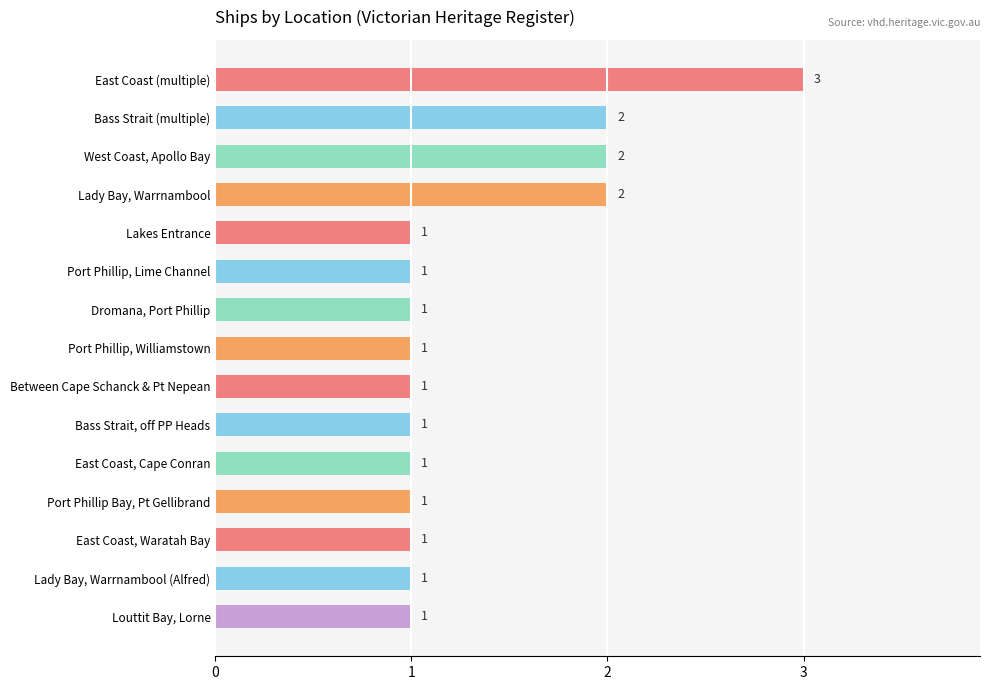

The chart shows a value of 3 at Lady Bay, Warrnambool. True or false?

False